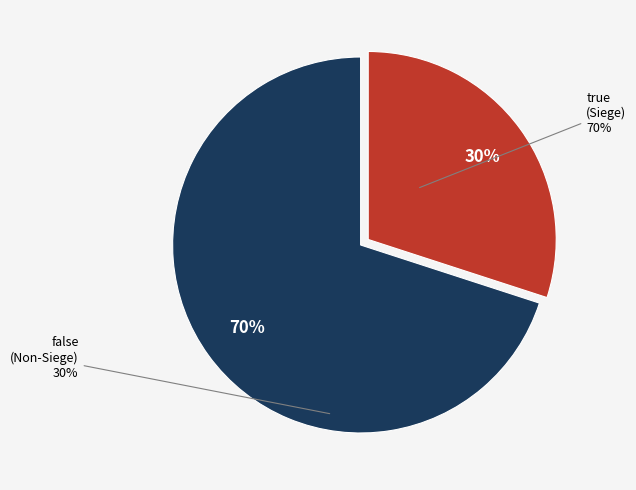

How many segments does this pie chart have?

2